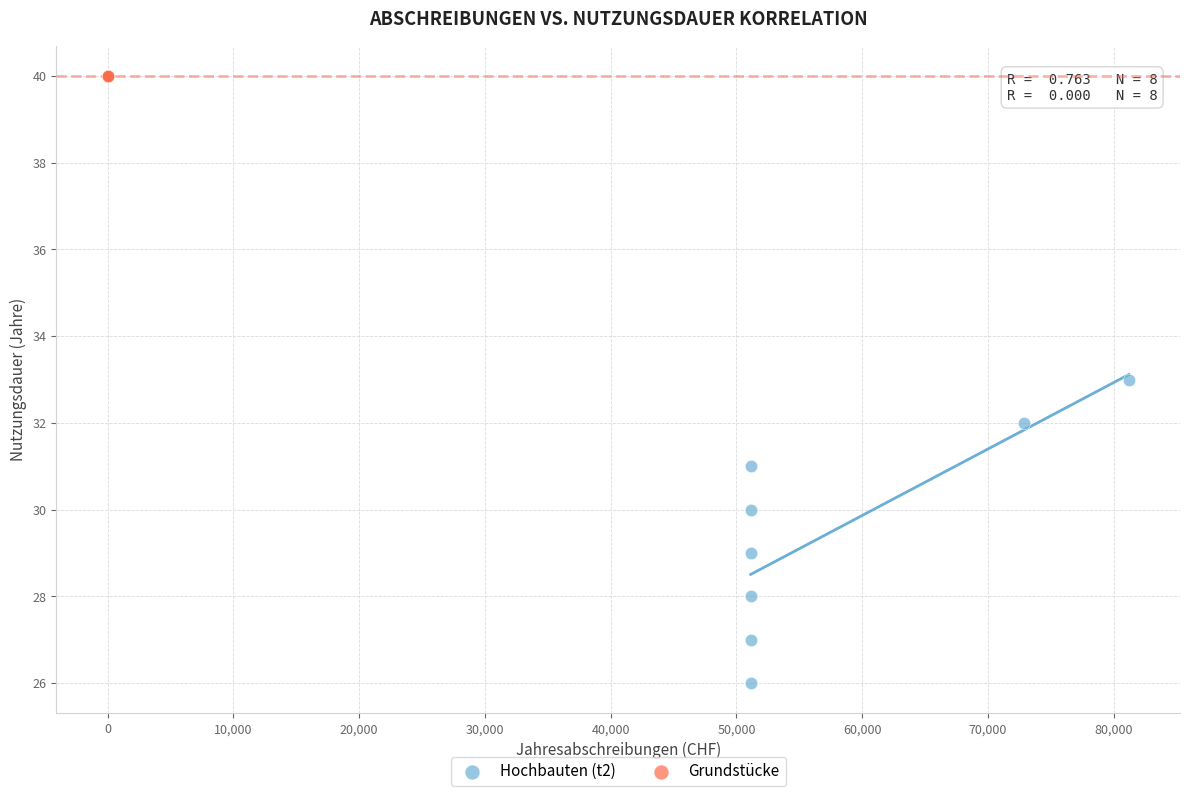

Which series contains the lowest Y value?

Hochbauten (t2)